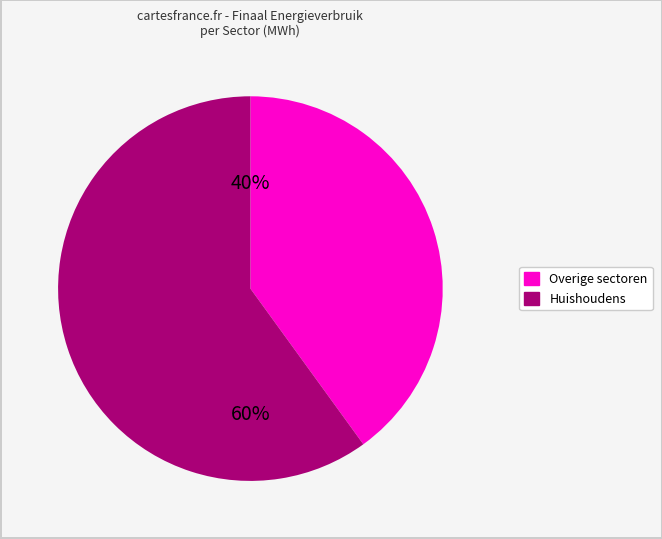

To the nearest percent, what is the difference between the largest and smallest slice percentages?

20%